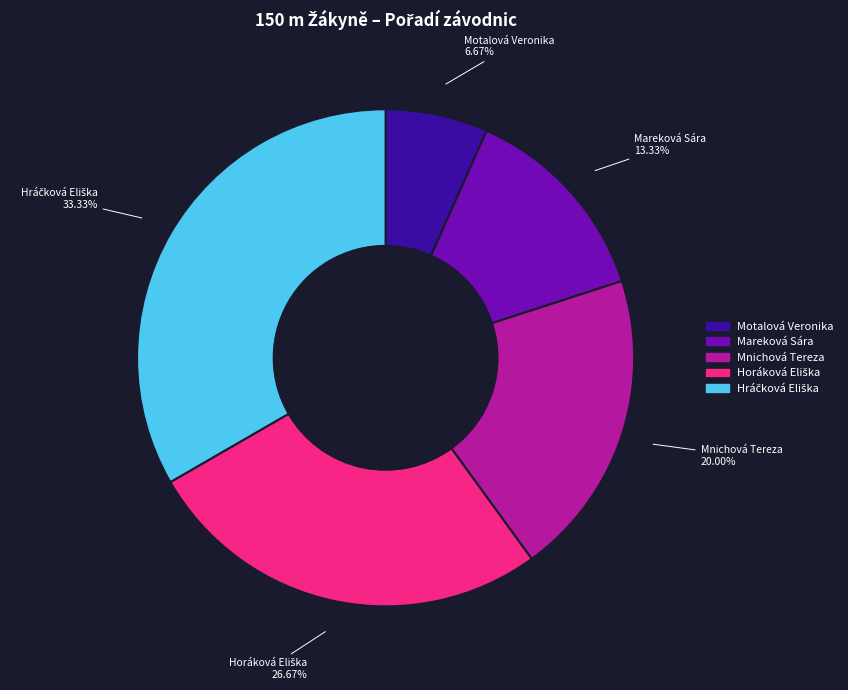

Does Mnichová Tereza represent more than half of the total?

No